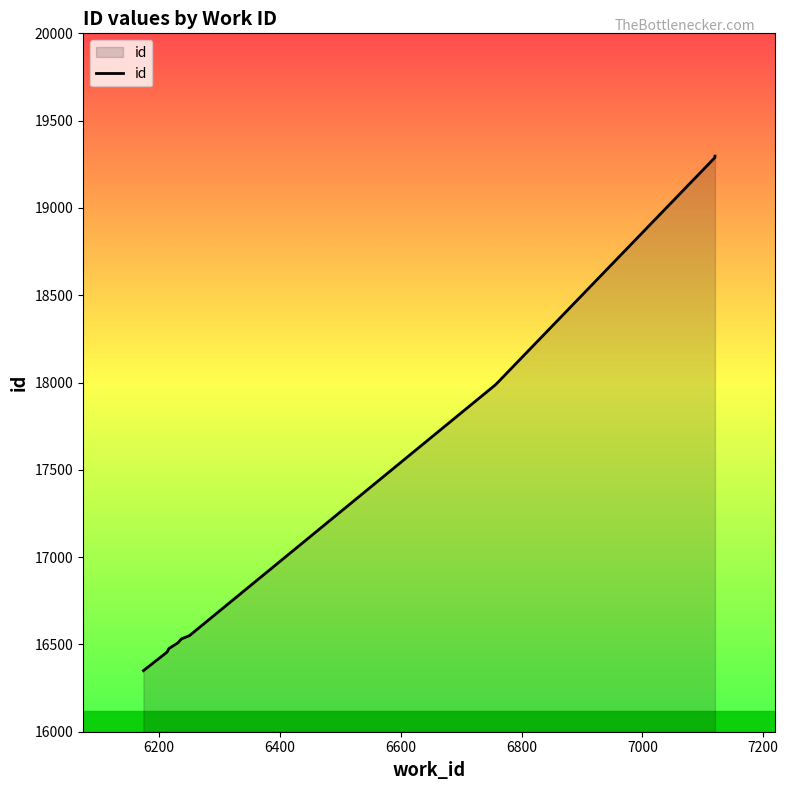

What is the average value?

17474